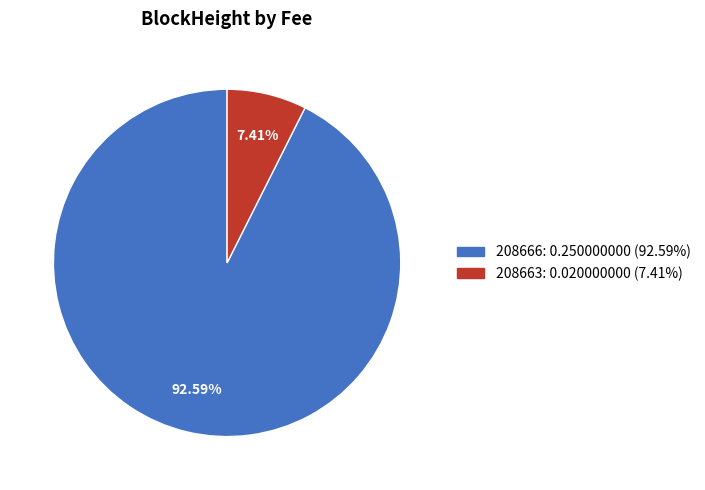

Is there a majority slice in this chart?

Yes